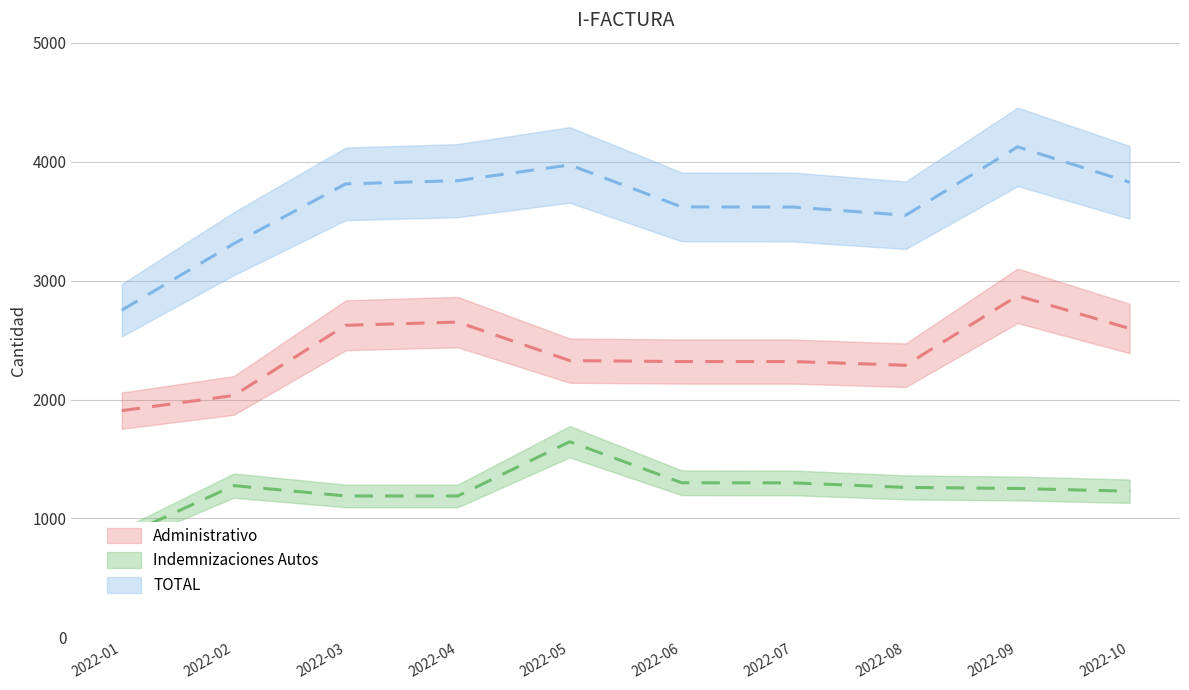

Reading right to left, what are all the values shown in this chart?

Administrativo: 2022-10=2597	2022-09=2872	2022-08=2288	2022-07=2319	2022-06=2319	2022-05=2327	2022-04=2651	2022-03=2624	2022-02=2034	2022-01=1906
Indemnizaciones Autos: 2022-10=1229	2022-09=1252	2022-08=1261	2022-07=1299	2022-06=1300	2022-05=1645	2022-04=1189	2022-03=1189	2022-02=1276	2022-01=845
TOTAL: 2022-10=3826	2022-09=4124	2022-08=3549	2022-07=3618	2022-06=3619	2022-05=3972	2022-04=3840	2022-03=3813	2022-02=3310	2022-01=2751